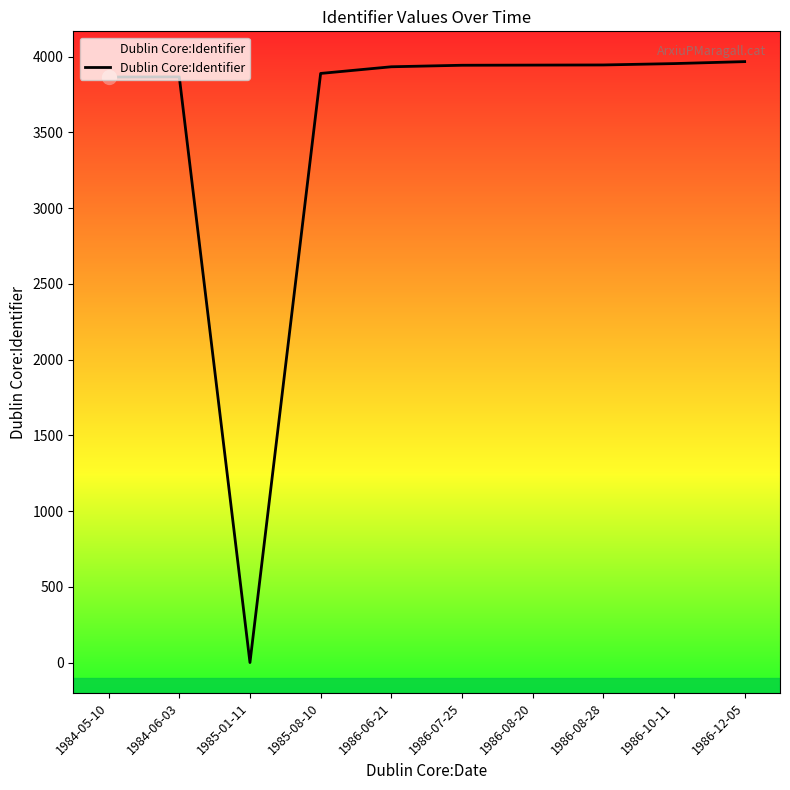

Which category has the lowest value across all series?

1985-01-11